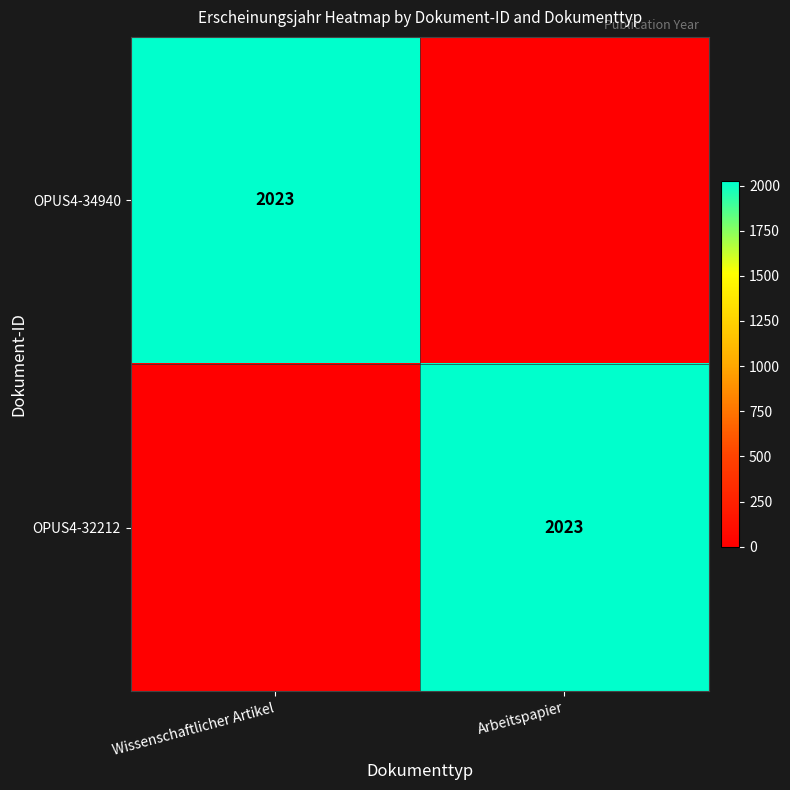

What is the difference between the highest and lowest values at Arbeitspapier?

2023